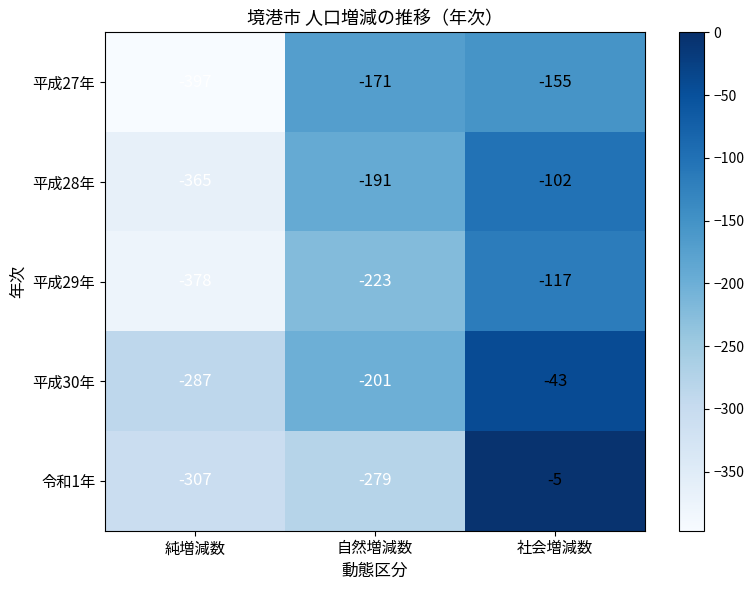

What is the sum of the 平成27年 values at 純増減数 and 自然増減数?

-568